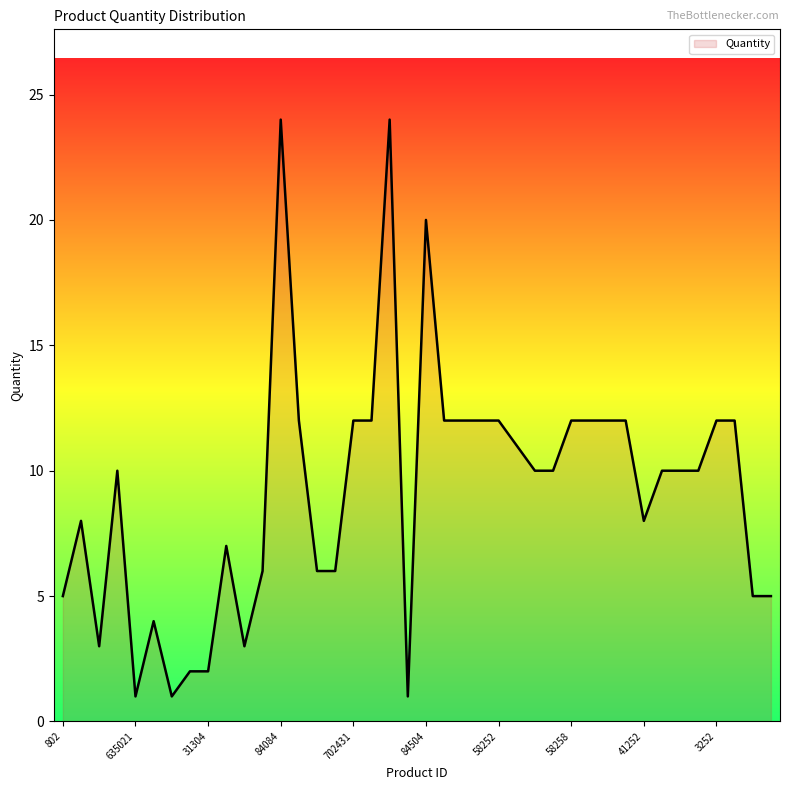

What is the maximum value shown in the chart?

24